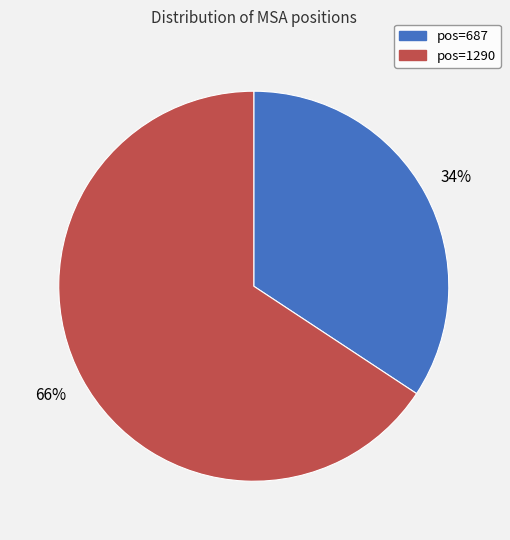

Is there a majority slice in this chart?

Yes